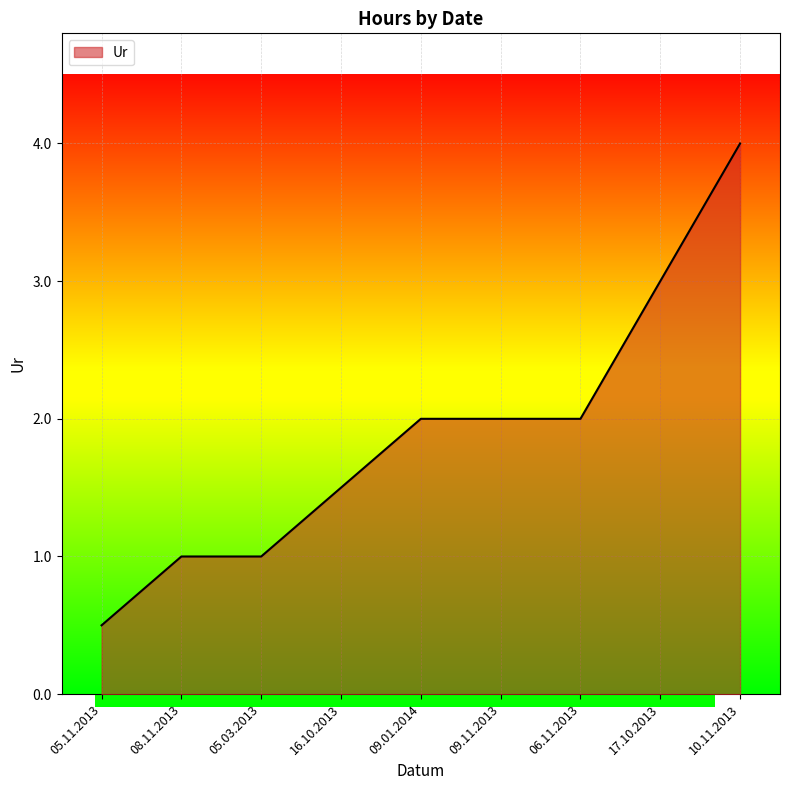

True or false: the data shows 1.0 at 05.03.2013.

True